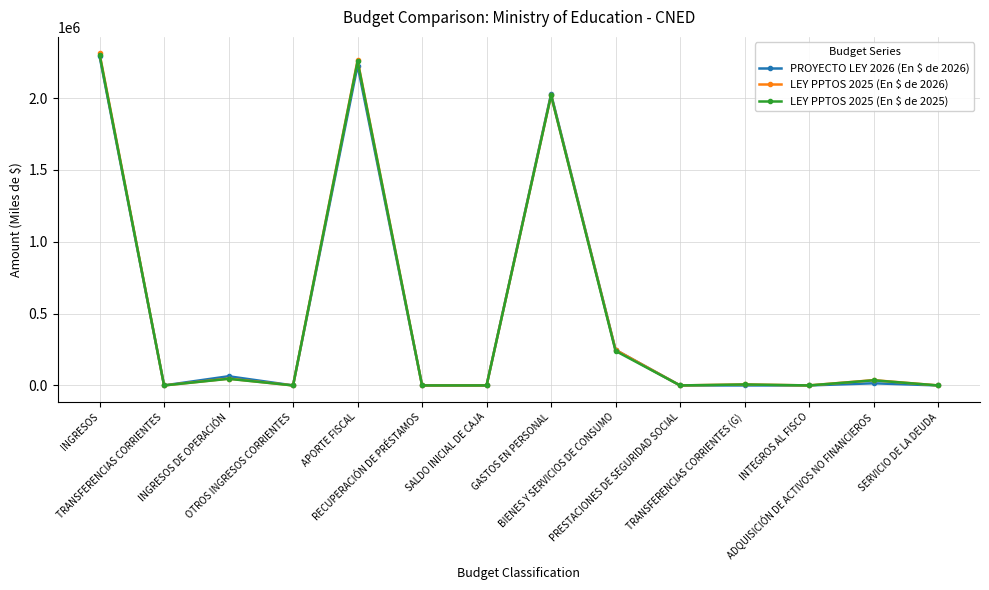

Does the chart have visible grid lines?

Yes